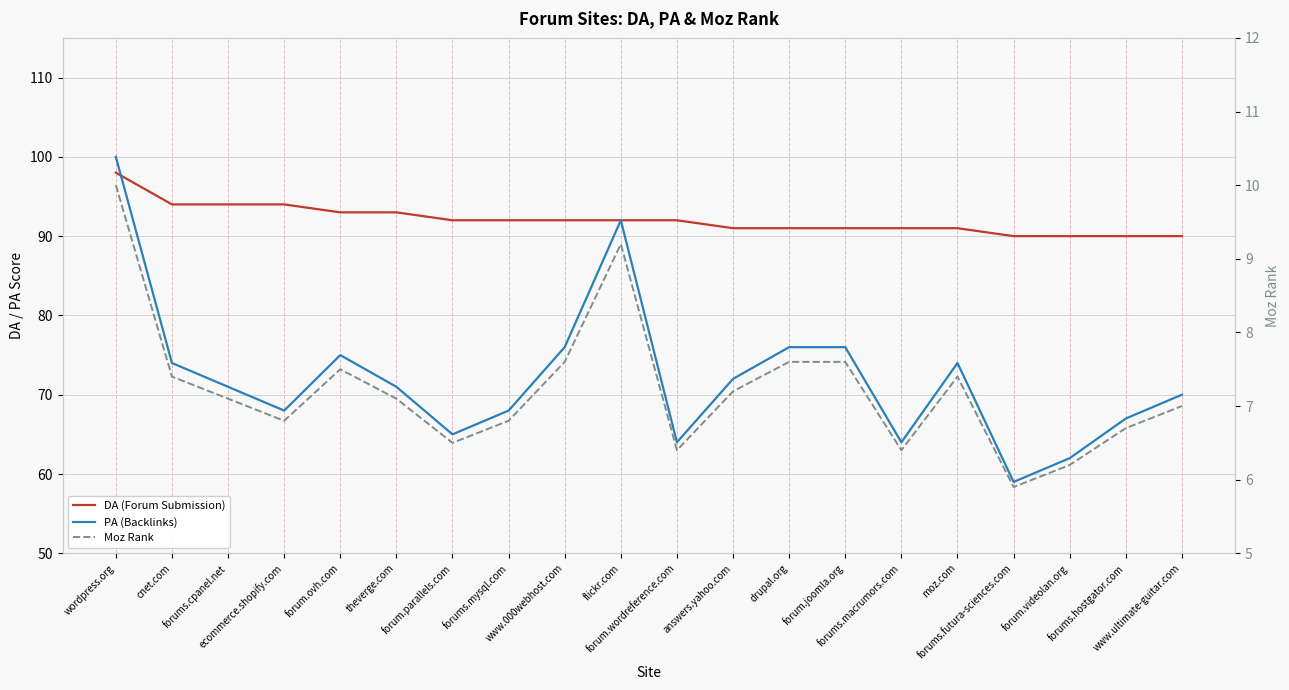

Which category has the lowest value across all series?

forums.futura-sciences.com